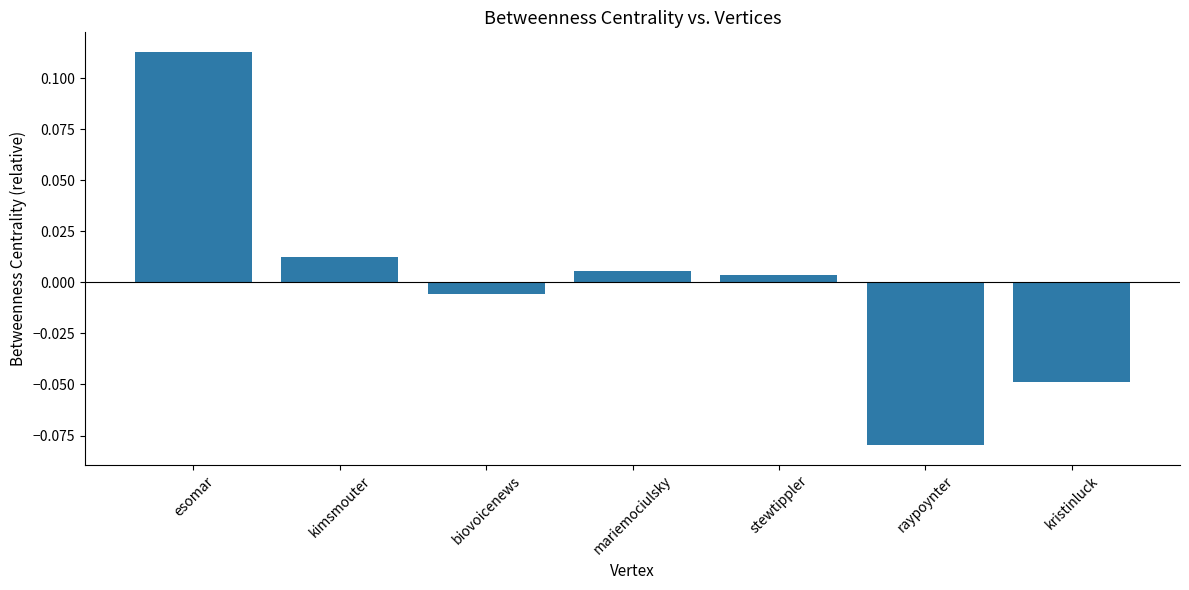

What is the difference between the maximum and minimum values?

0.2